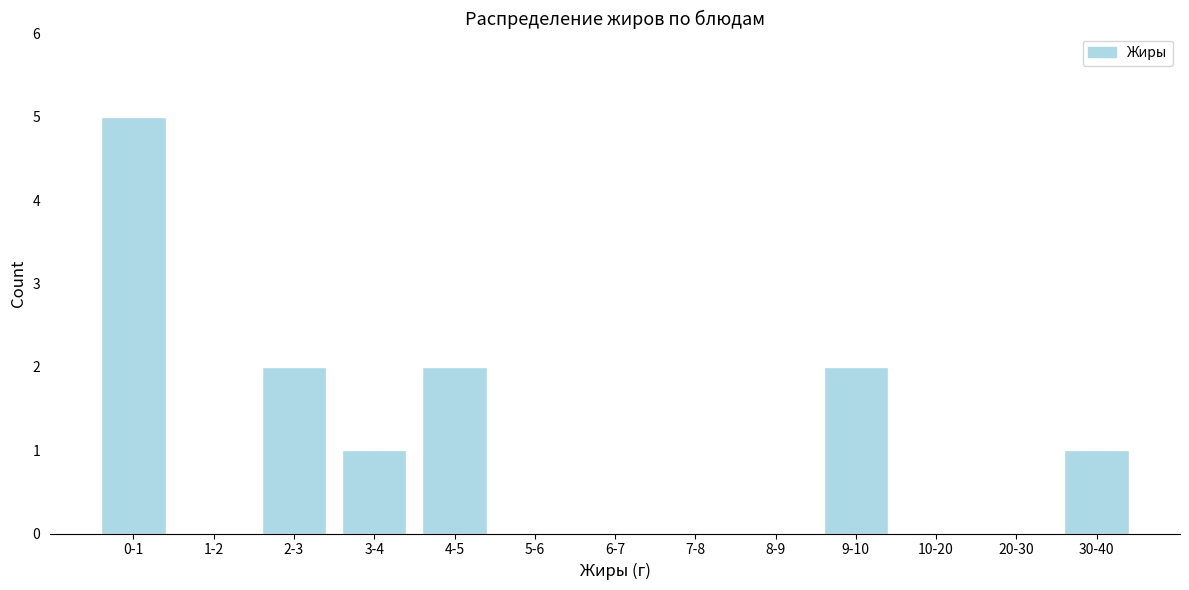

Reading right to left, what are all the values shown in this chart?

30-40=1	20-30=0	10-20=0	9-10=2	8-9=0	7-8=0	6-7=0	5-6=0	4-5=2	3-4=1	2-3=2	1-2=0	0-1=5